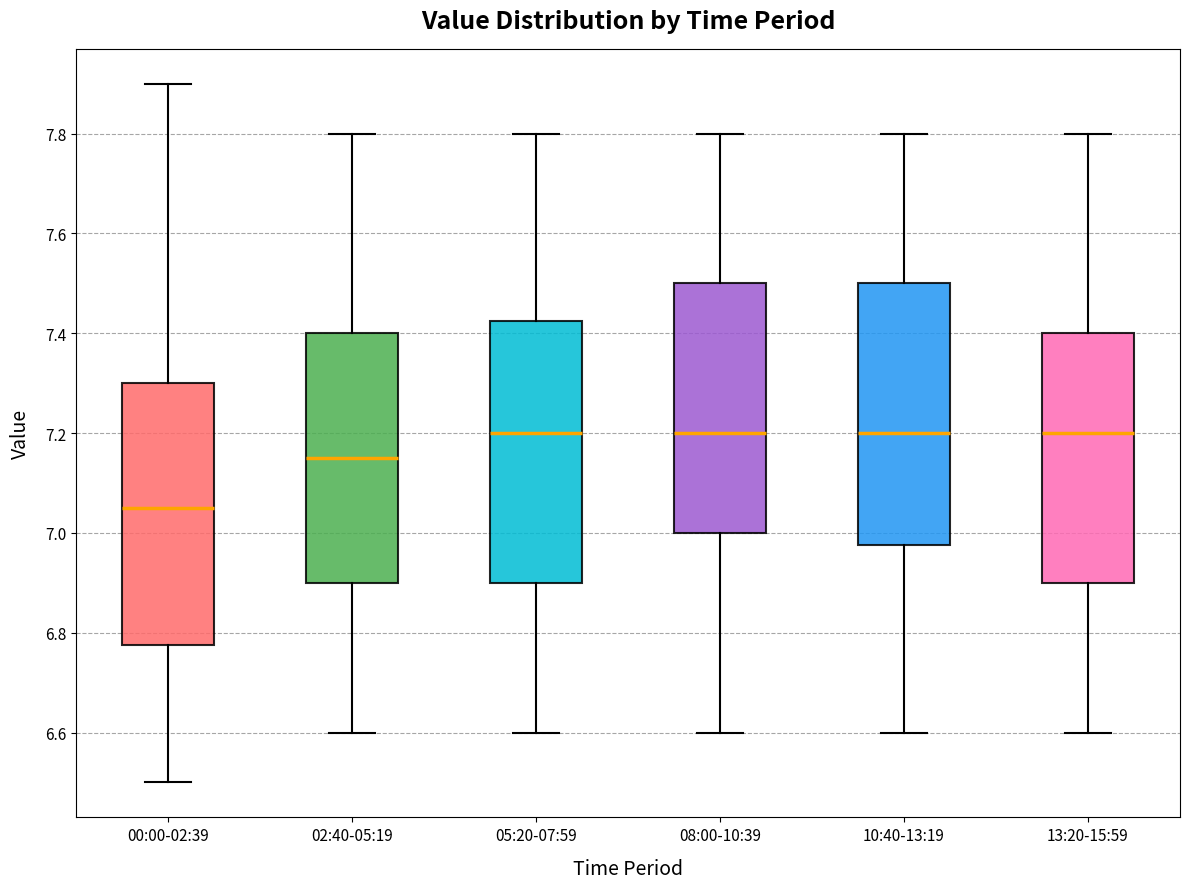

Reading left to right, read every box against the y-axis: the position of its median line, the range the box covers, and the ends of its whiskers. The values are not printed on the chart, so give them approximately, as read against the axis.

00:00-02:39: median 7.06, box 6.78 to 7.30, whiskers 6.50 to 7.90
02:40-05:19: median 7.16, box 6.90 to 7.40, whiskers 6.60 to 7.80
05:20-07:59: median 7.20, box 6.90 to 7.42, whiskers 6.60 to 7.80
08:00-10:39: median 7.20, box 7.00 to 7.50, whiskers 6.60 to 7.80
10:40-13:19: median 7.20, box 6.98 to 7.50, whiskers 6.60 to 7.80
13:20-15:59: median 7.20, box 6.90 to 7.40, whiskers 6.60 to 7.80